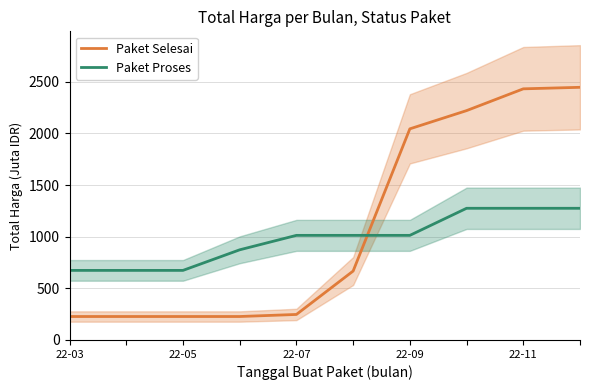

Which series ends up on top after the final intersection of Paket Selesai and Paket Proses?

Paket Selesai